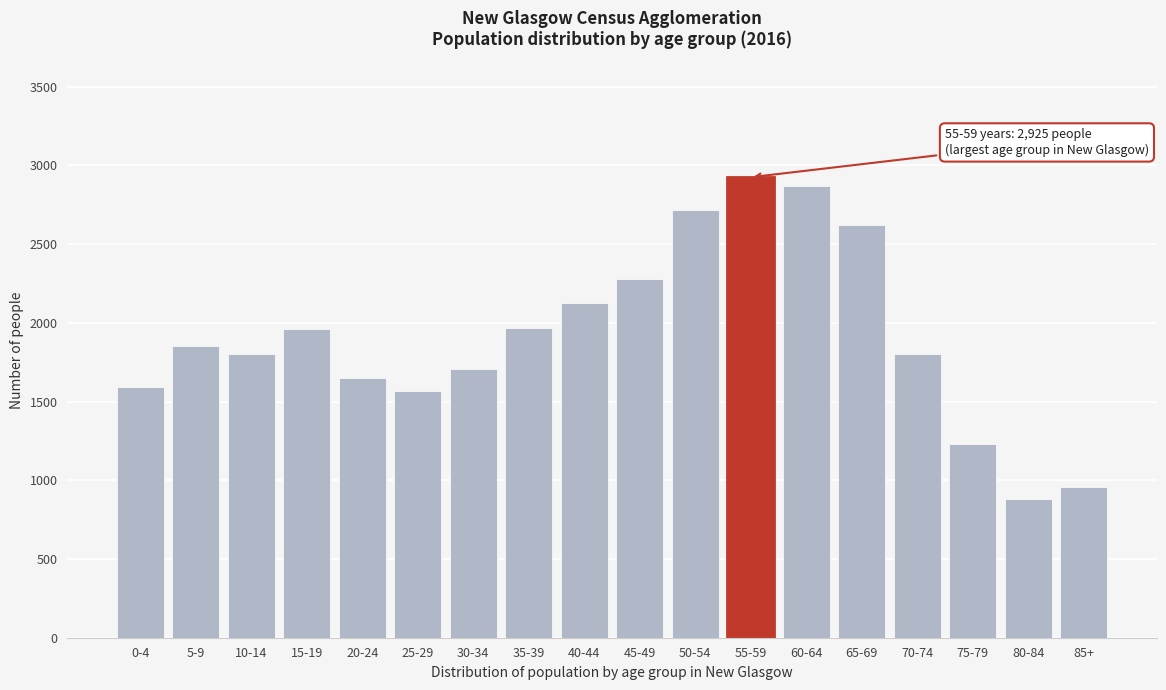

What is the value of the 7th bar from the left?

1705